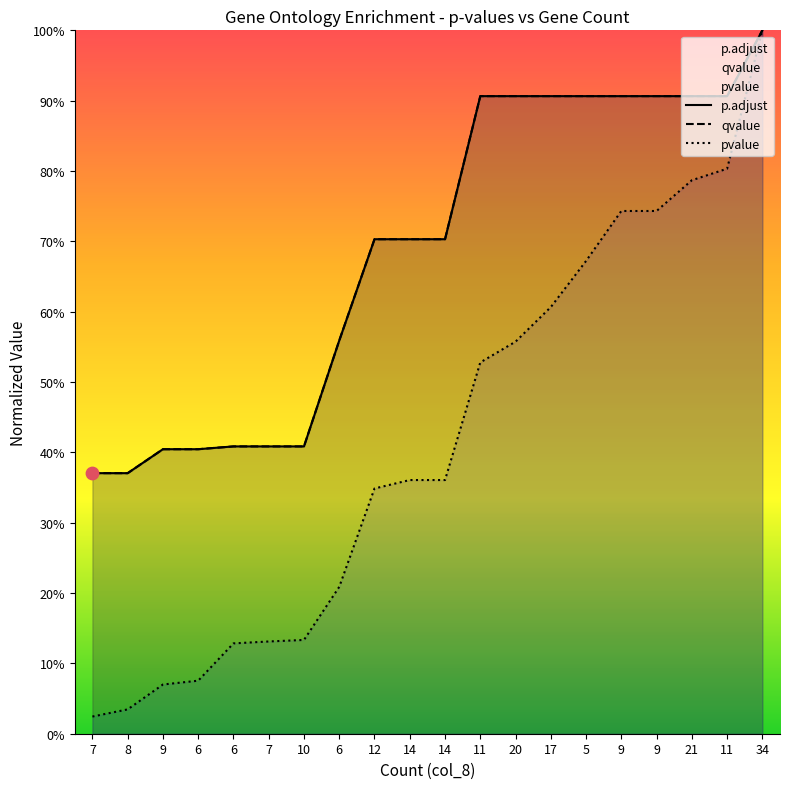

Is the value of p.adjust at 8 greater than the value of qvalue at 9?

No